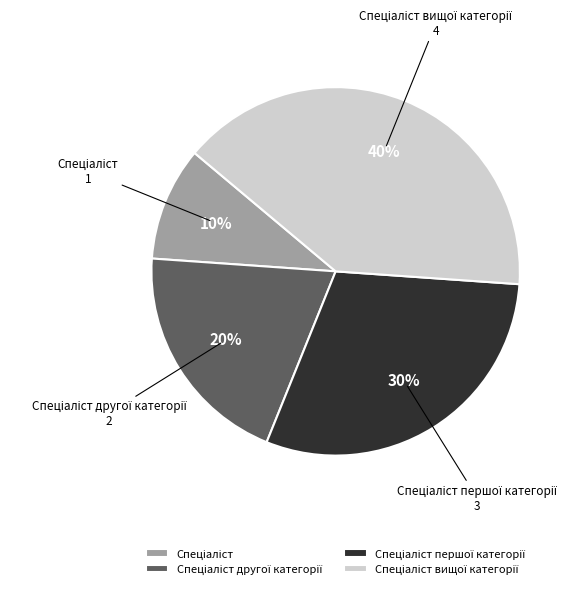

To the nearest percent, what is the average slice percentage?

25%